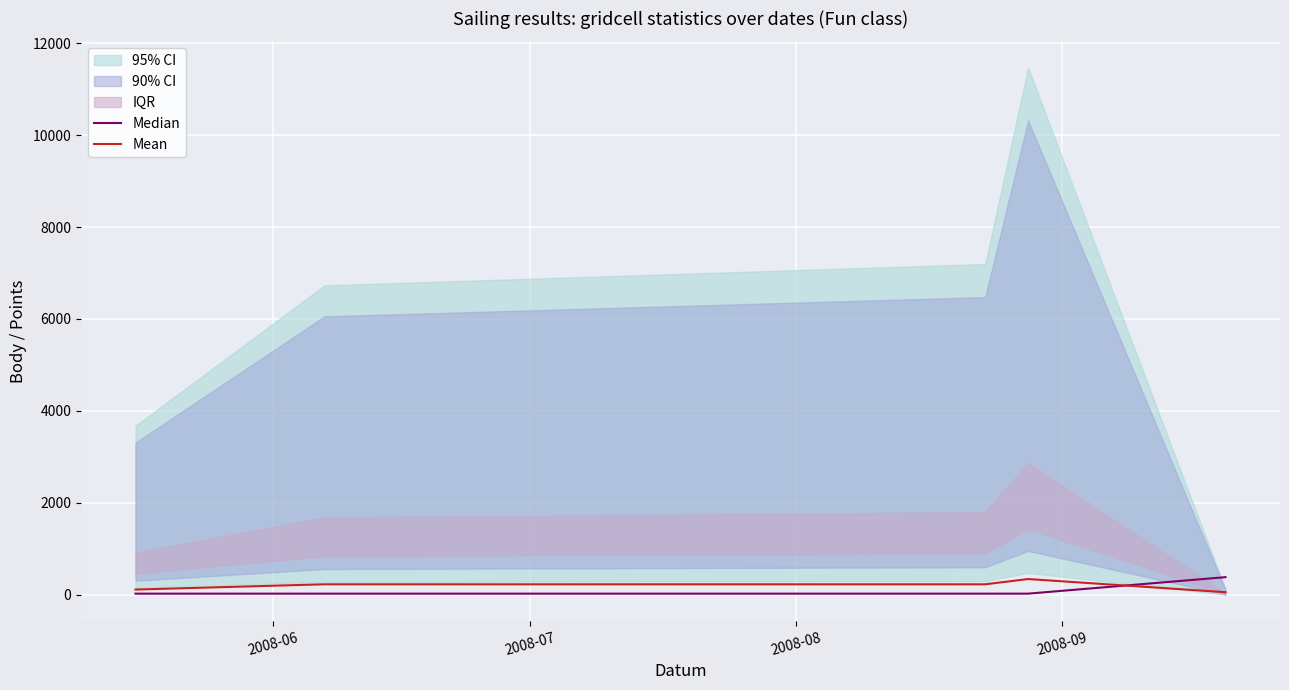

What is the average value of the Mean series?

194.6